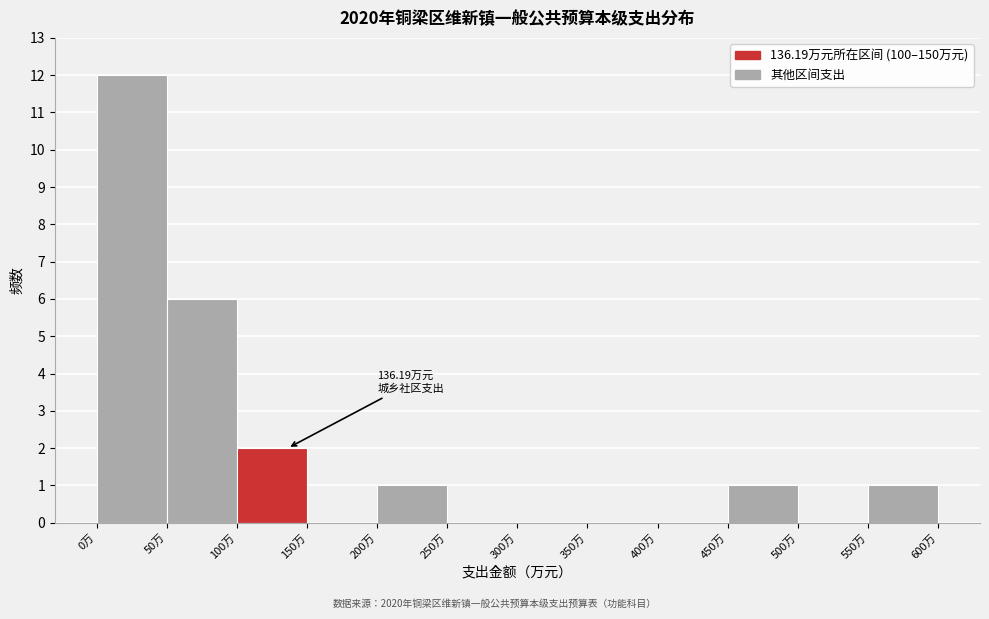

Which range on the x-axis has the tallest bar?

0 to 50